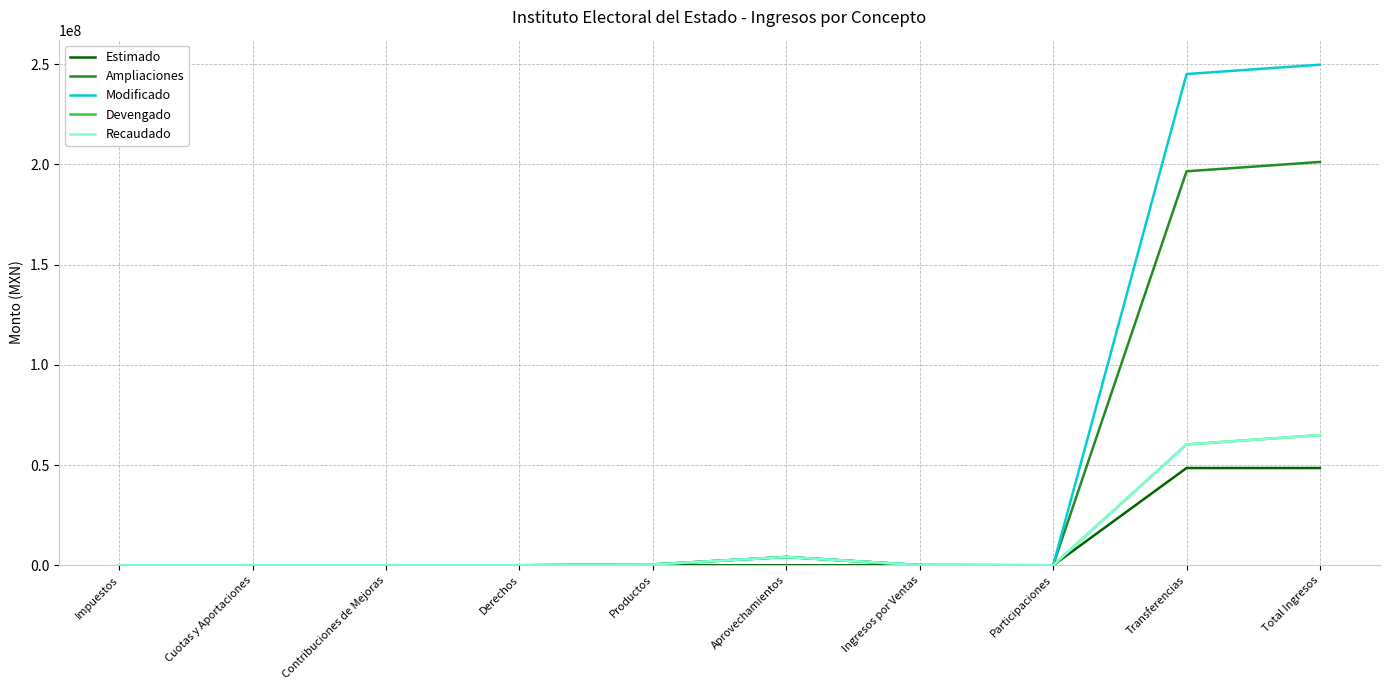

Does the chart display data point markers on the line(s)?

No